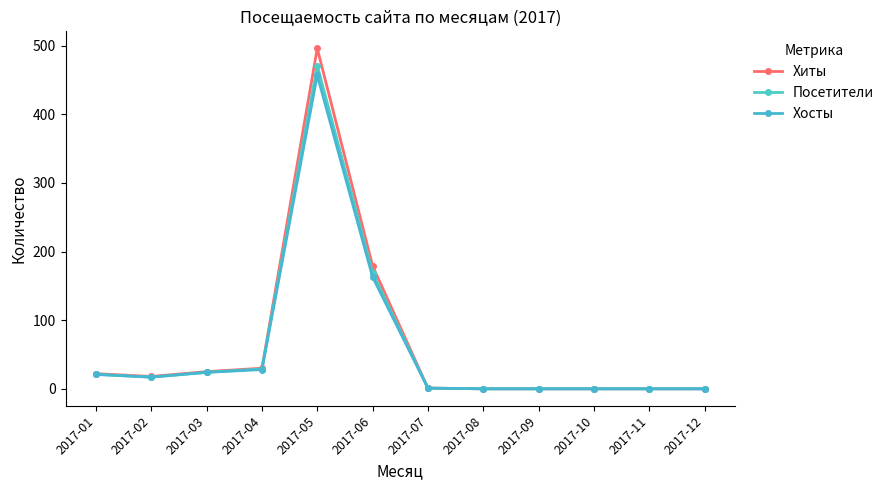

What is the difference between the second highest and second lowest values in the Хосты series?

163